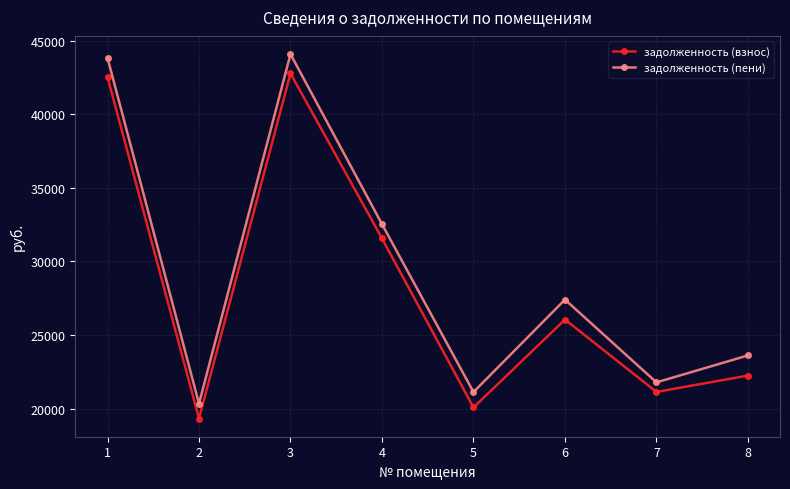

Reading left to right, transcribe all the data shown in this chart.

задолженность (взнос): 42529.2	19337.0	42772.3	31565.7	20086.9	26055.3	21143.0	22251.9
задолженность (пени): 43831.2	20343.2	44081.8	32534.7	21132.2	27411.2	21790.3	23620.8